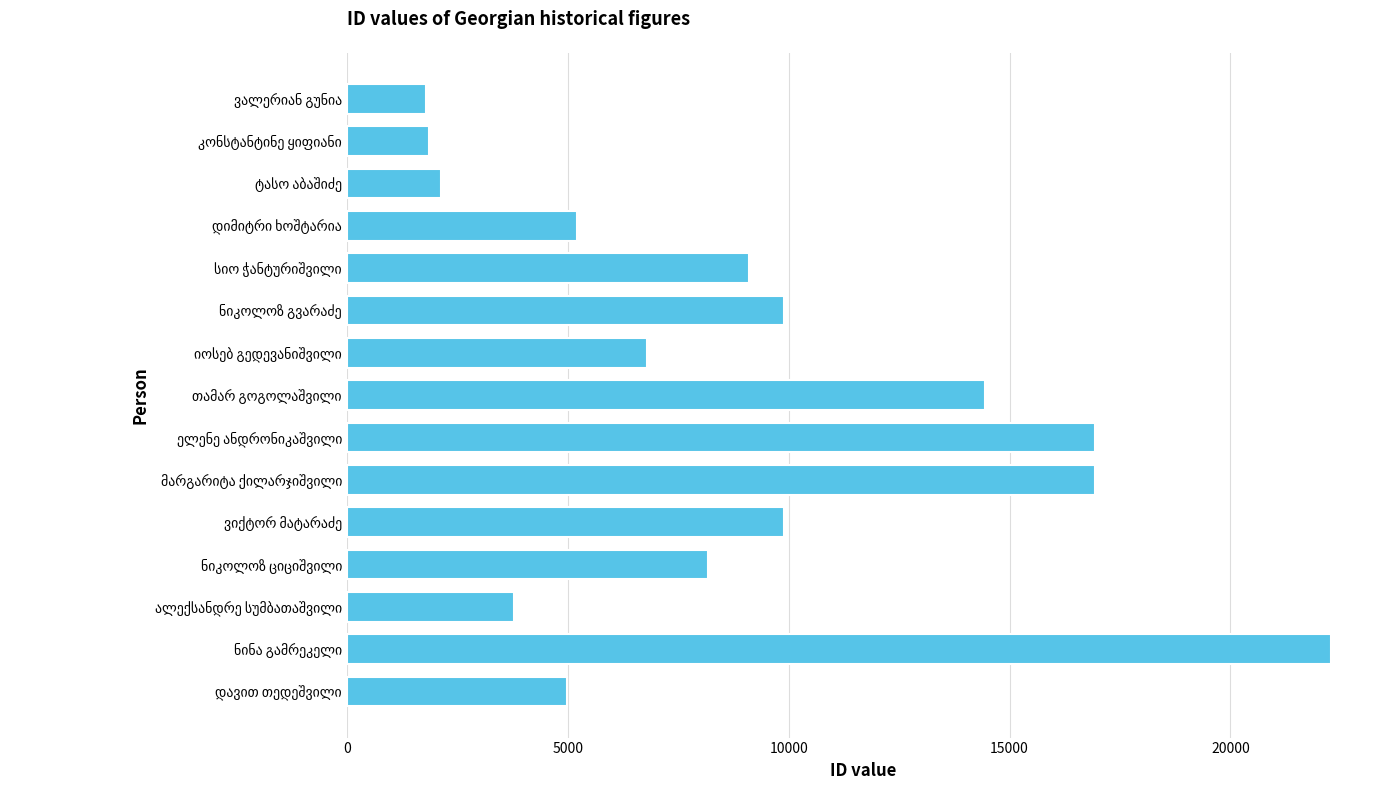

What is the sum of all values?

134182